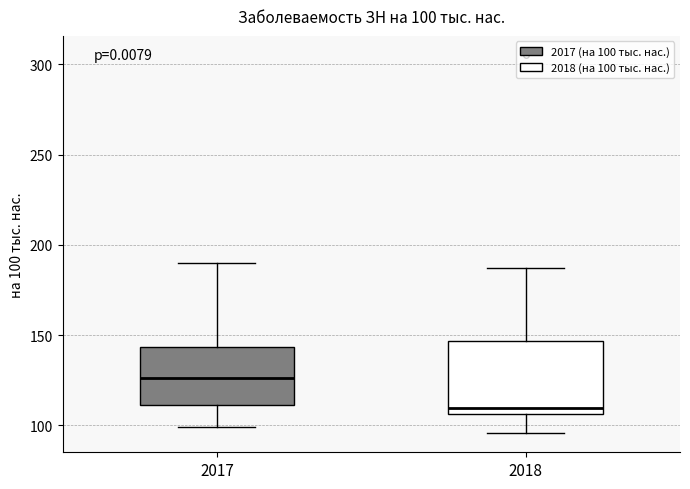

Which box's median line is the lowest?

2018